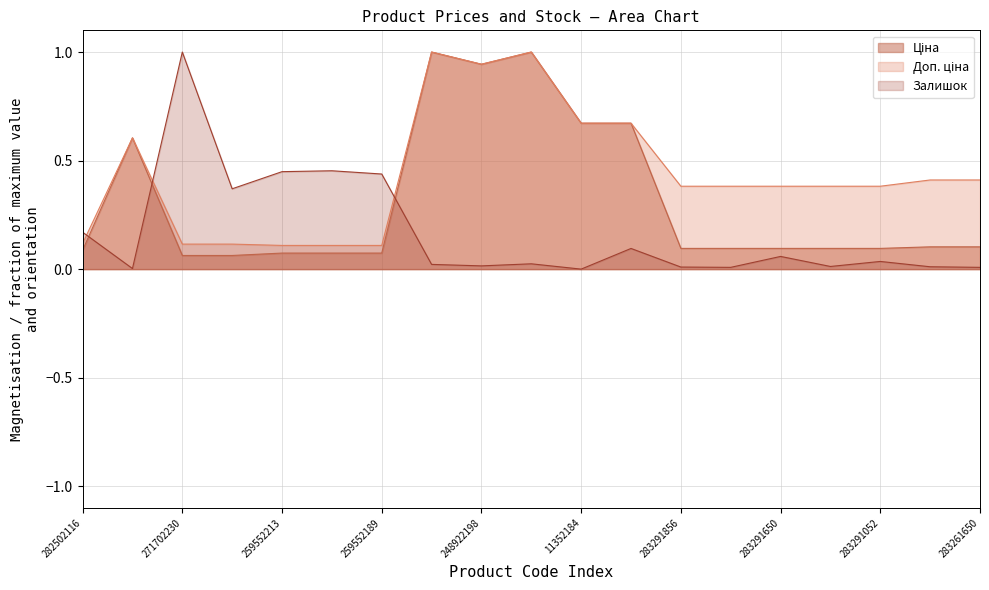

The Залишок series shows 0.0 at 283261650. True or false?

True